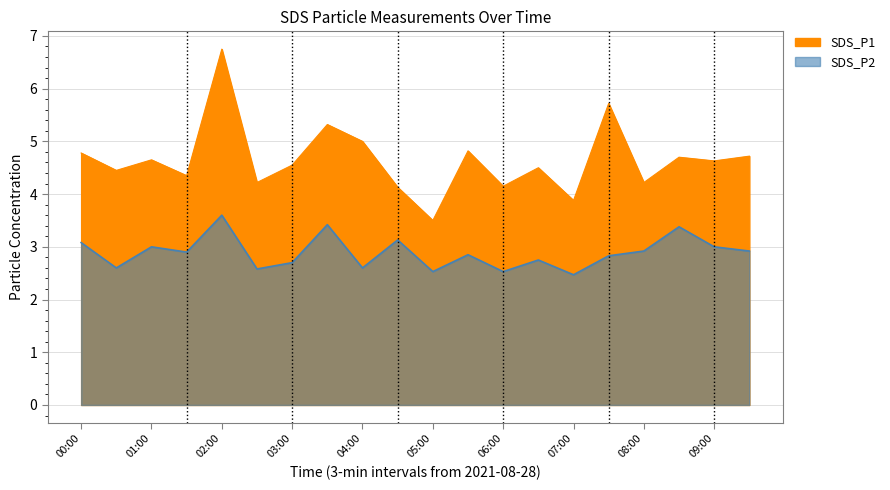

What is the value of the SDS_P2 point at the 6th from the left?

2.6